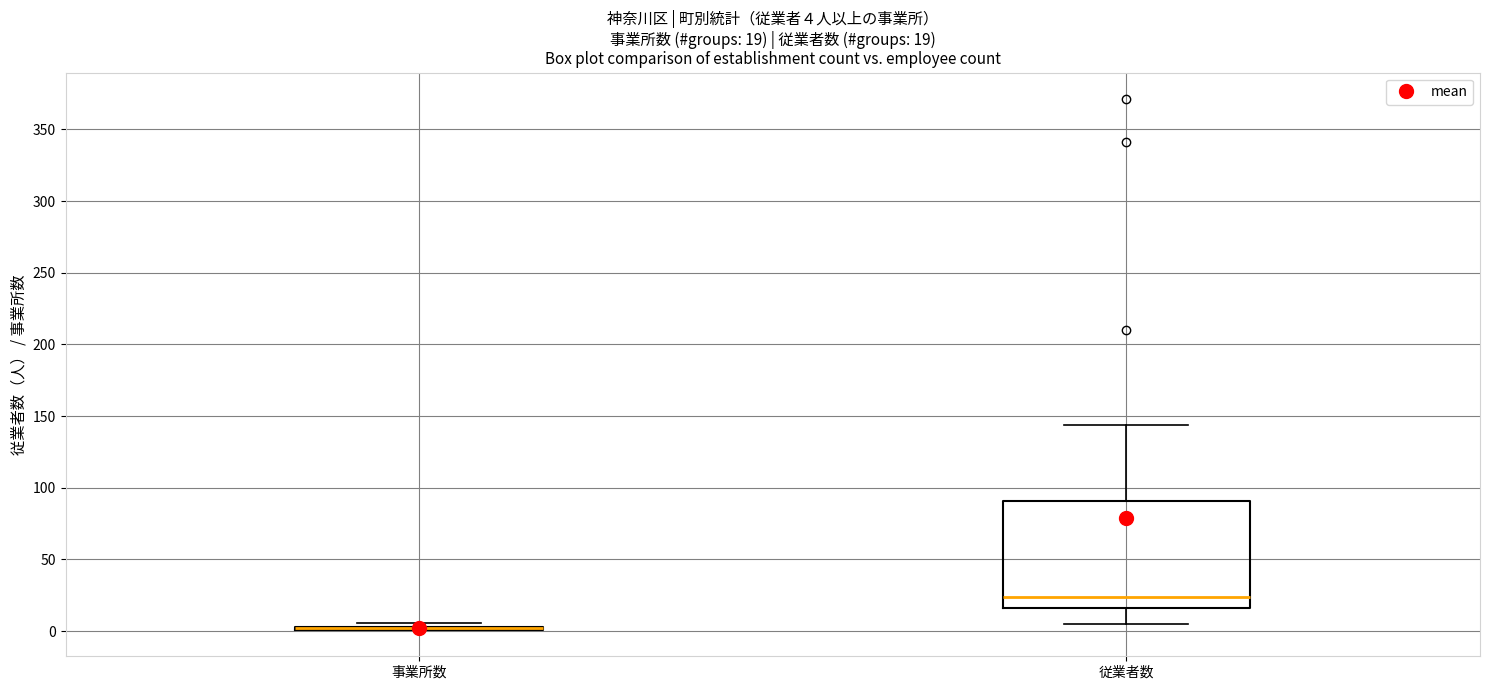

Comparing the boxes themselves (not the whiskers), which one is the tallest?

従業者数